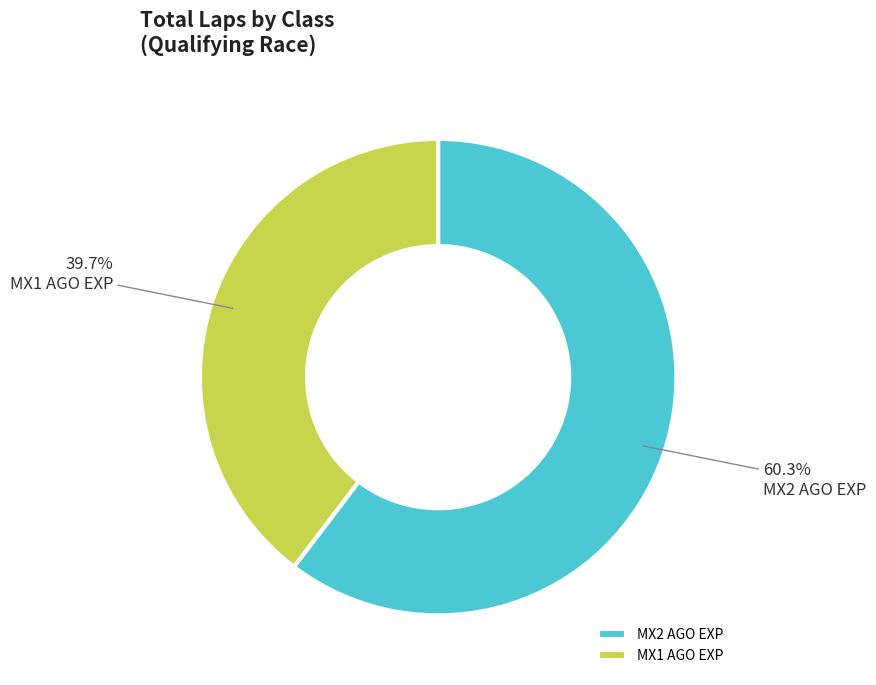

Approximately how many times larger is the value at MX2 AGO EXP compared to MX1 AGO EXP?

1.5